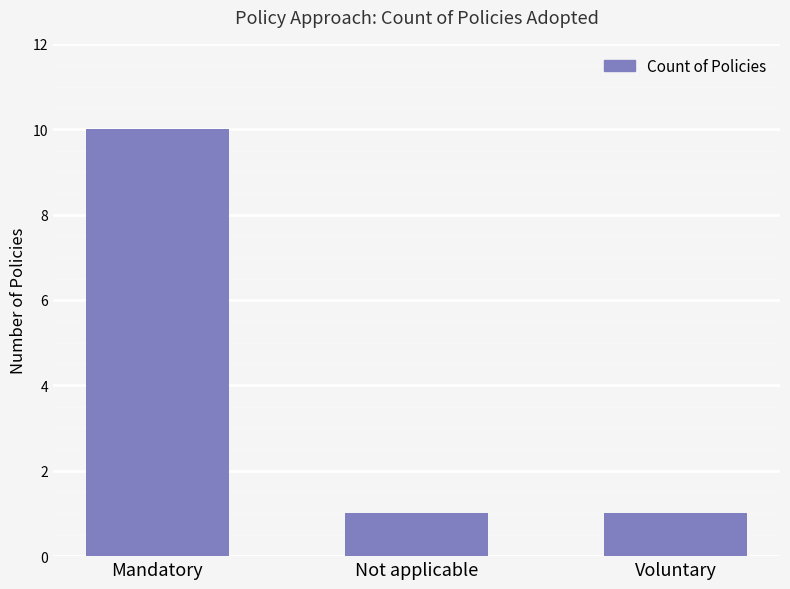

What is the sum of all values?

12